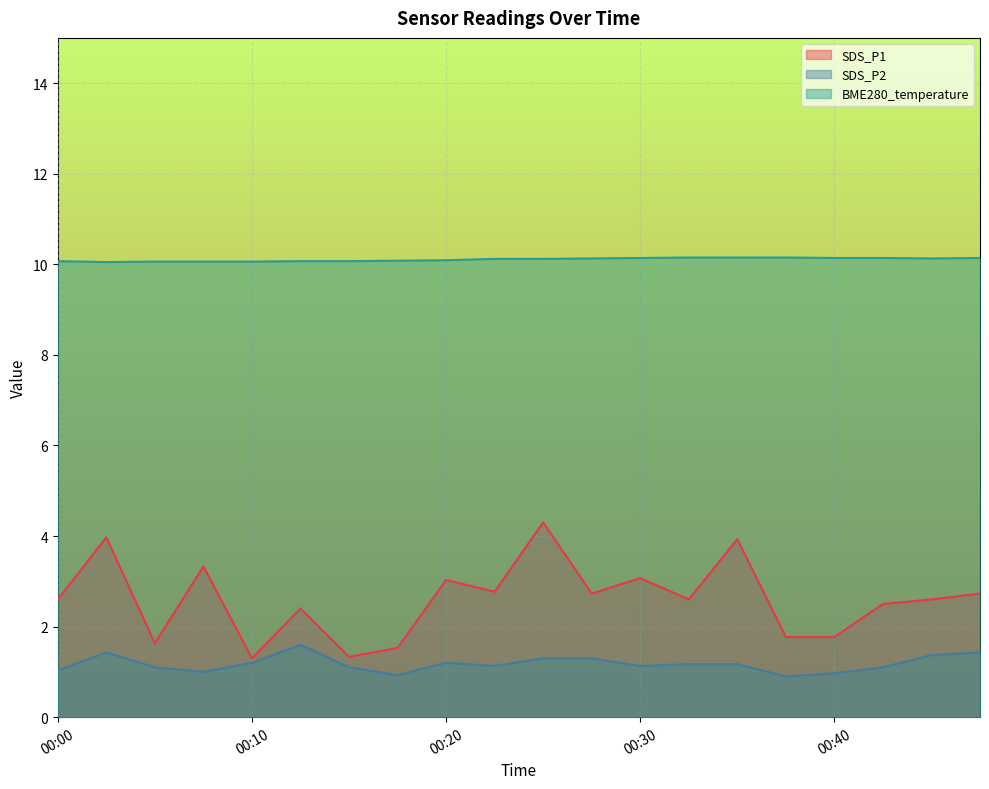

Which series changed the most between 00:15 and 00:37?

SDS_P1